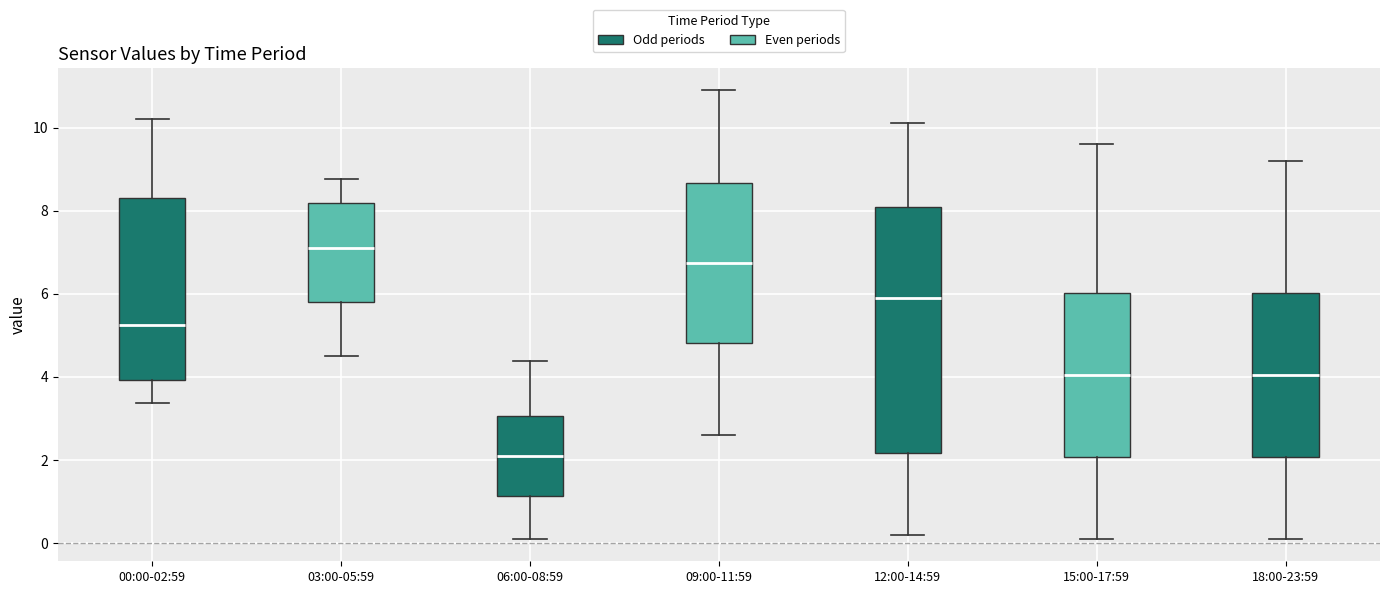

Reading left to right, read every box against the y-axis: the position of its median line, the range the box covers, and the ends of its whiskers. The values are not printed on the chart, so give them approximately, as read against the axis.

00:00-02:59: median 5.2, box 4.0 to 8.4, whiskers 3.4 to 10.2
03:00-05:59: median 7.2, box 5.8 to 8.2, whiskers 4.6 to 8.8
06:00-08:59: median 2.2, box 1.2 to 3.0, whiskers 0.2 to 4.4
09:00-11:59: median 6.8, box 4.8 to 8.6, whiskers 2.6 to 11.0
12:00-14:59: median 6.0, box 2.2 to 8.2, whiskers 0.2 to 10.2
15:00-17:59: median 4.0, box 2.0 to 6.0, whiskers 0.2 to 9.6
18:00-23:59: median 4.0, box 2.0 to 6.0, whiskers 0.2 to 9.2